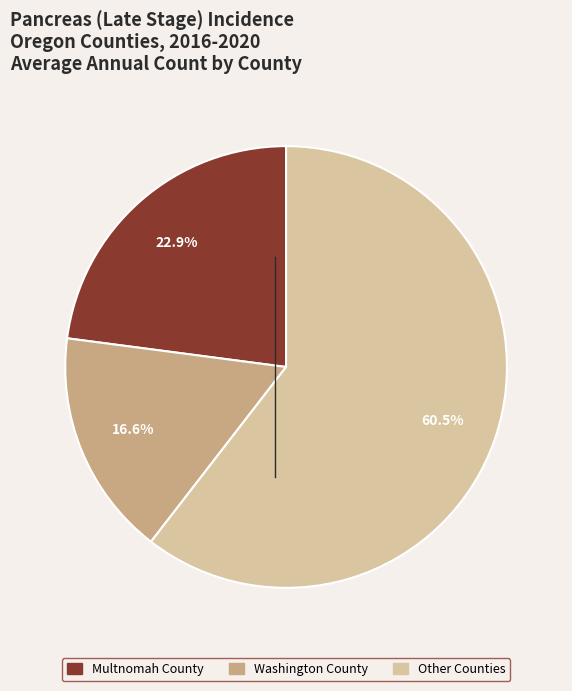

Count the number of slices in the pie.

3